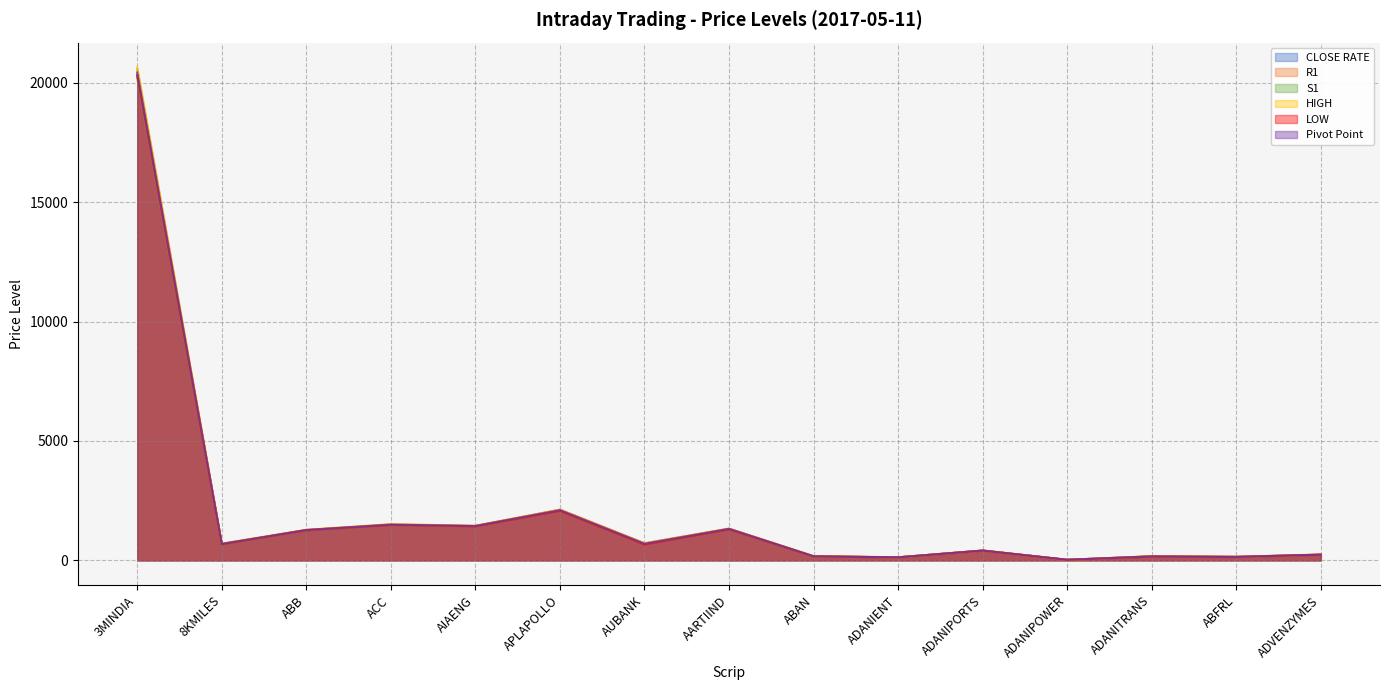

Reading right to left, what are all the values shown in this chart?

CLOSE RATE: ADVENZYMES=238.1	ABFRL=144.8	ADANITRANS=168.7	ADANIPOWER=24.4	ADANIPORTS=410.8	ADANIENT=126.7	ABAN=169.8	AARTIIND=1323.2	AUBANK=705.6	APLAPOLLO=2111.5	AIAENG=1439.3	ACC=1493.8	ABB=1268.2	8KMILES=680.1	3MINDIA=20345.2
R1: ADVENZYMES=244.8	ABFRL=149.4	ADANITRANS=175.5	ADANIPOWER=24.7	ADANIPORTS=413.8	ADANIENT=129.7	ABAN=175.0	AARTIIND=1331.5	AUBANK=720.3	APLAPOLLO=2128.8	AIAENG=1448.0	ACC=1511.5	ABB=1277.8	8KMILES=696.7	3MINDIA=20563.2
S1: ADVENZYMES=234.3	ABFRL=142.1	ADANITRANS=161.1	ADANIPOWER=24.0	ADANIPORTS=408.5	ADANIENT=124.7	ABAN=166.5	AARTIIND=1310.4	AUBANK=681.5	APLAPOLLO=2087.1	AIAENG=1430.3	ACC=1479.9	ABB=1261.7	8KMILES=670.8	3MINDIA=20214.1
HIGH: ADVENZYMES=247.7	ABFRL=151.3	ADANITRANS=174.8	ADANIPOWER=24.6	ADANIPORTS=414.4	ADANIENT=130.7	ABAN=176.7	AARTIIND=1327.2	AUBANK=711.0	APLAPOLLO=2121.7	AIAENG=1447.5	ACC=1515.2	ABB=1281.0	8KMILES=704.0	3MINDIA=20650.2
LOW: ADVENZYMES=237.2	ABFRL=144.1	ADANITRANS=160.3	ADANIPOWER=23.9	ADANIPORTS=409.1	ADANIENT=125.7	ABAN=168.2	AARTIIND=1306.0	AUBANK=672.2	APLAPOLLO=2080.0	AIAENG=1429.8	ACC=1483.5	ABB=1264.8	8KMILES=678.0	3MINDIA=20301.0
Pivot Point: ADVENZYMES=241.0	ABFRL=146.7	ADANITRANS=167.9	ADANIPOWER=24.3	ADANIPORTS=411.4	ADANIENT=127.7	ABAN=171.6	AARTIIND=1318.8	AUBANK=696.3	APLAPOLLO=2104.4	AIAENG=1438.9	ACC=1497.5	ABB=1271.3	8KMILES=687.4	3MINDIA=20432.1